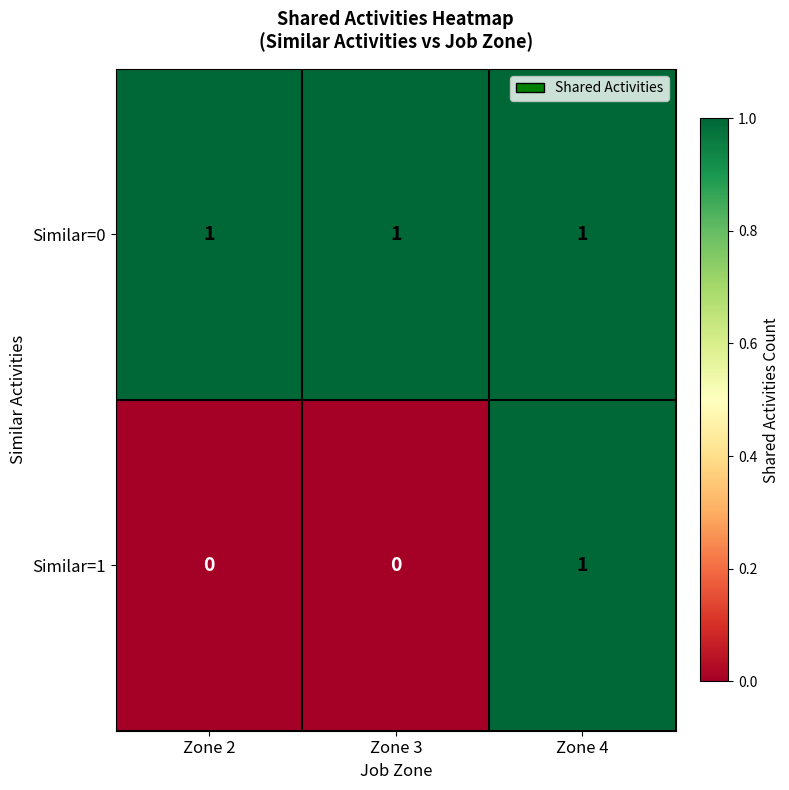

At which label does Similar=1 reach its peak?

Zone 4